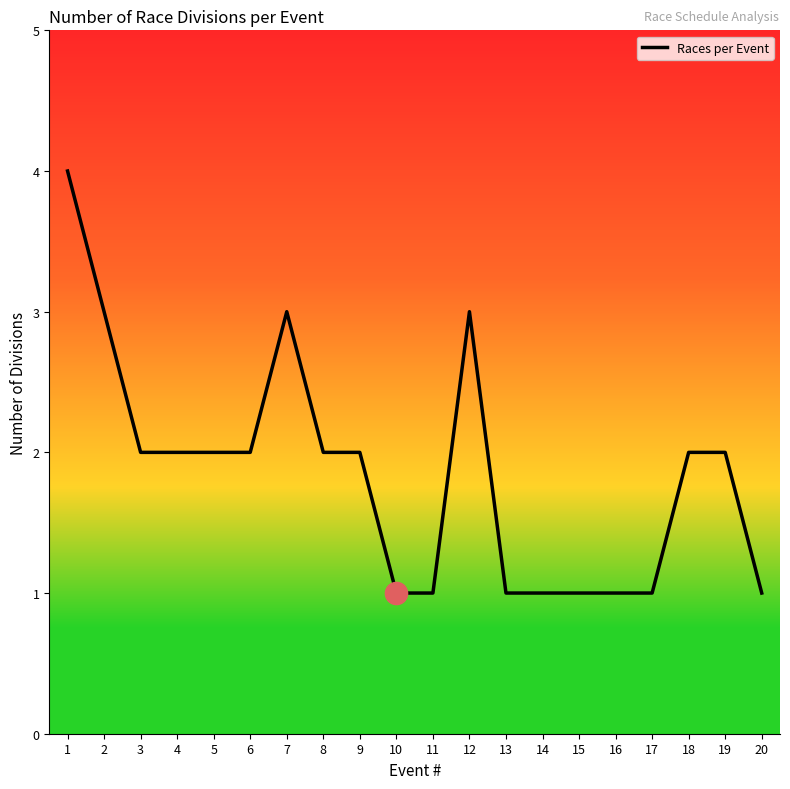

Is it true that the value at 9 is 2?

True